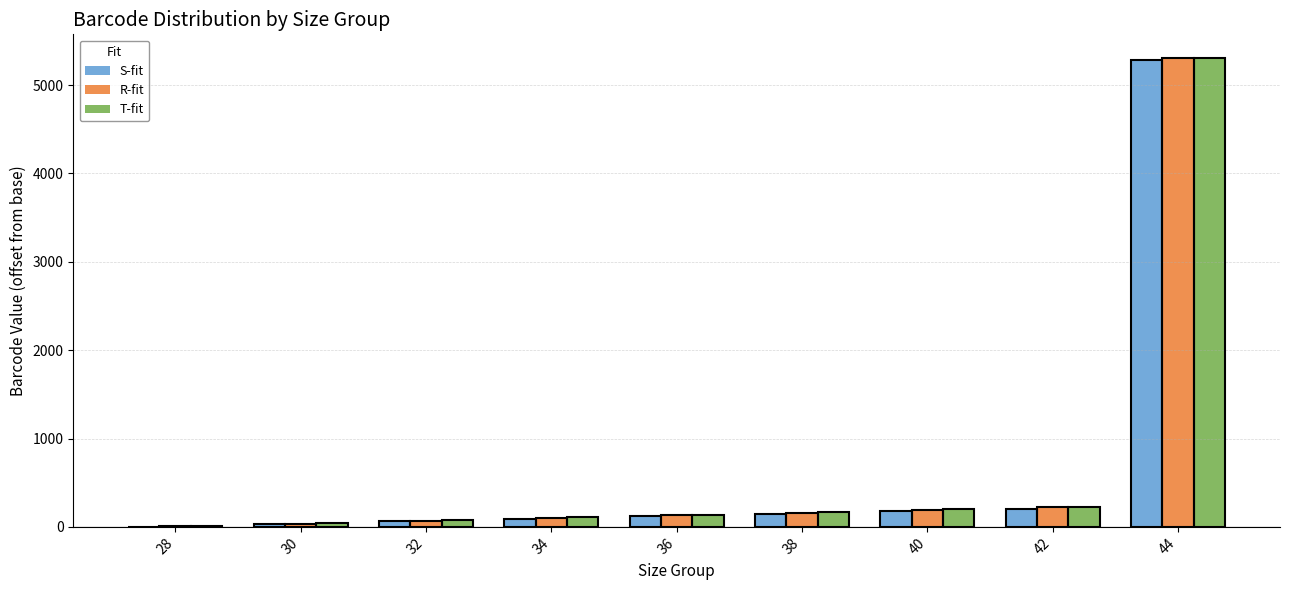

What is the sum of all S-fit values?

6117